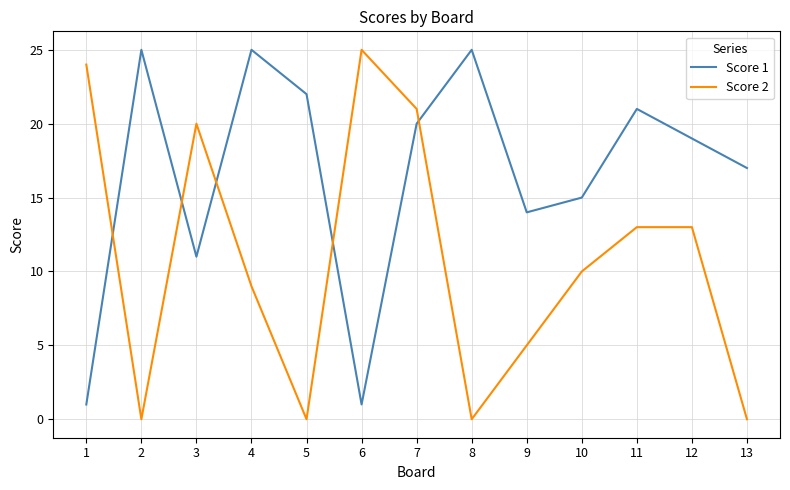

How many lines are shown in the chart?

2